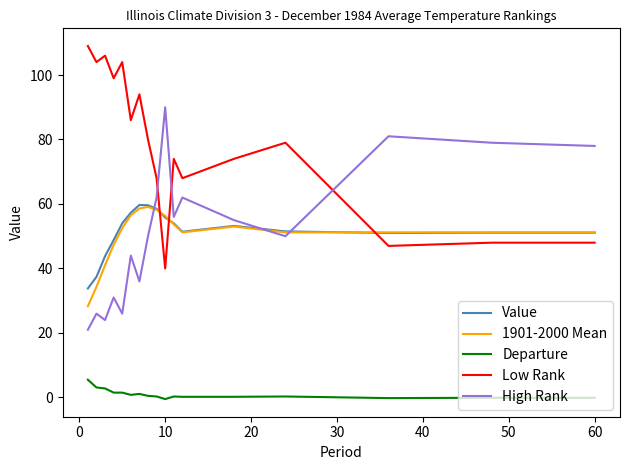

What is the maximum value for 1901-2000 Mean?

59.1